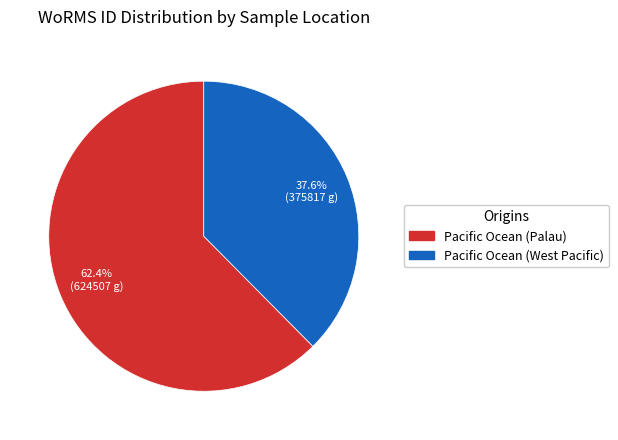

Rank the categories by value from highest to lowest.

Pacific Ocean (Palau), Pacific Ocean (West Pacific)